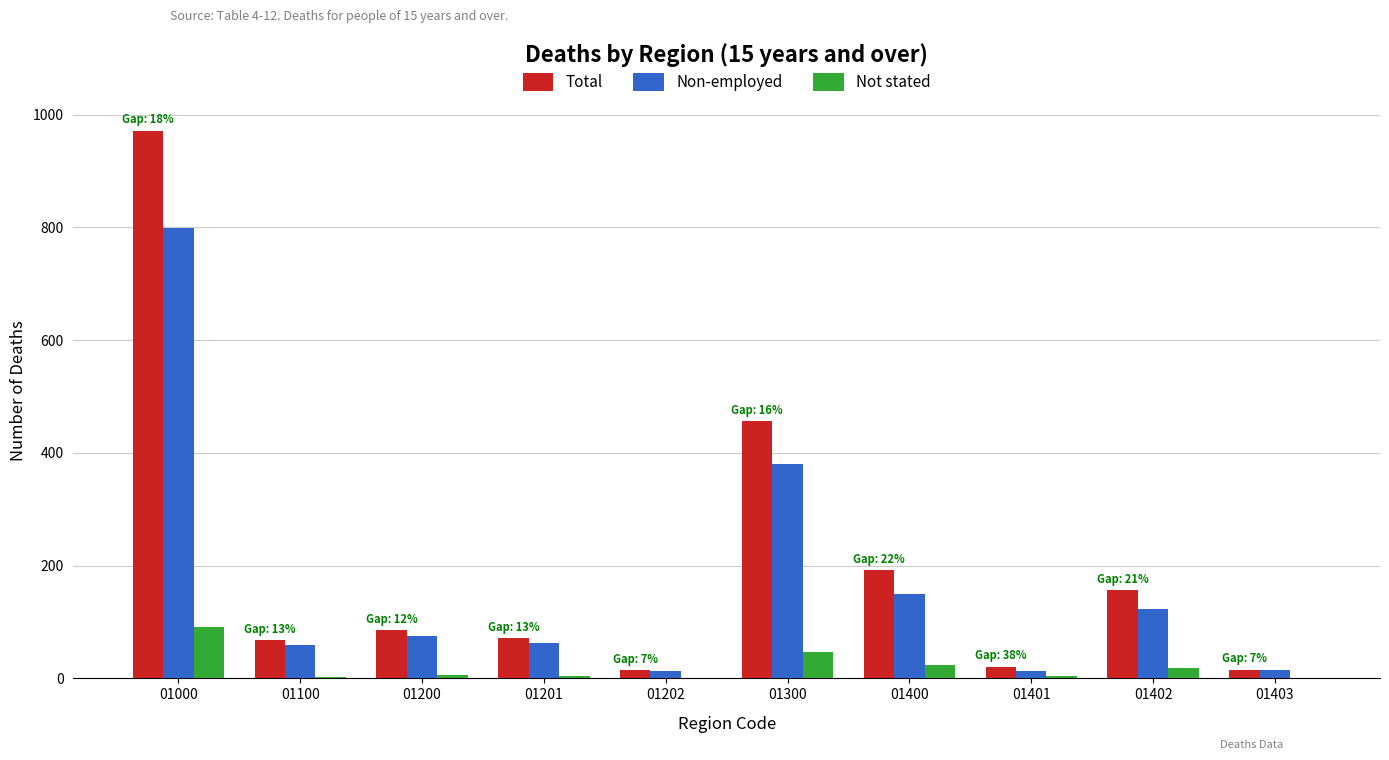

What is the sum of the Total values at 01100 and 01000?

1039